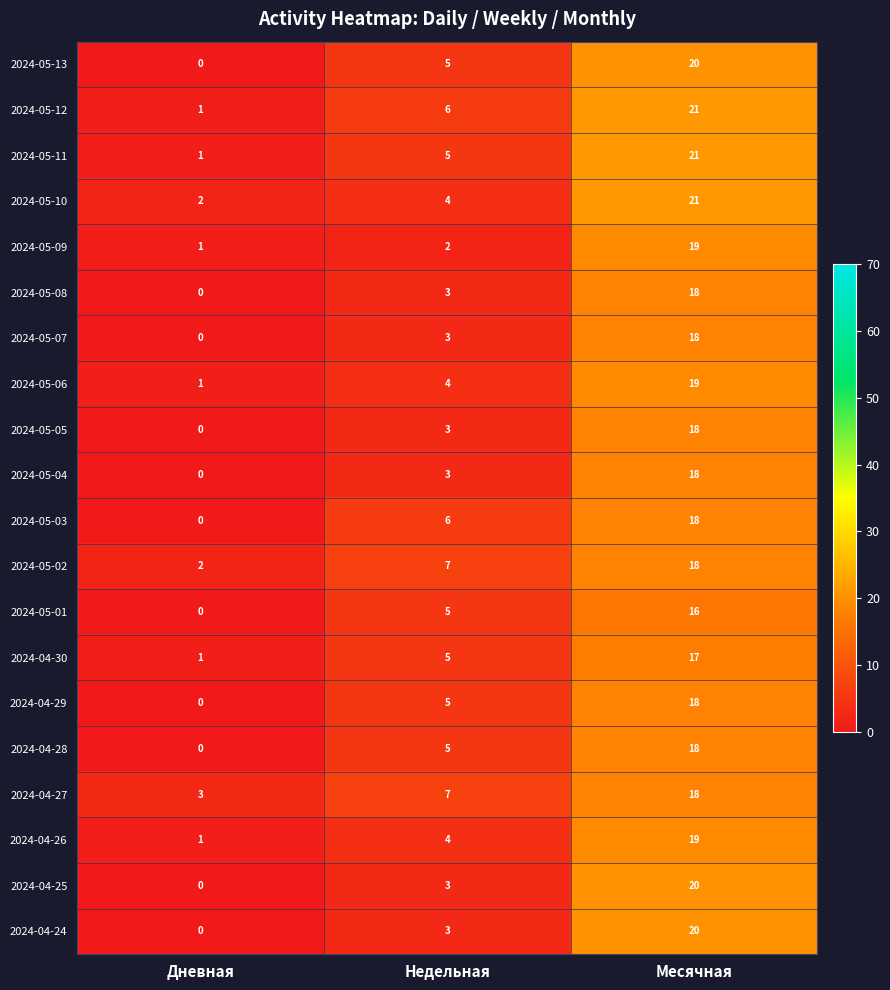

What is the spread (max minus min) of values at Дневная?

3